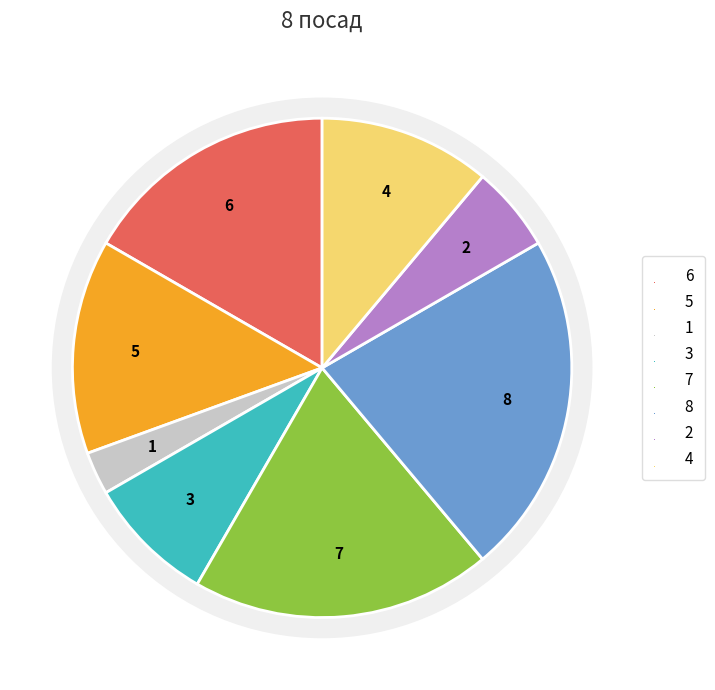

To the nearest percent, what percentage of the pie is Ректор?

11%